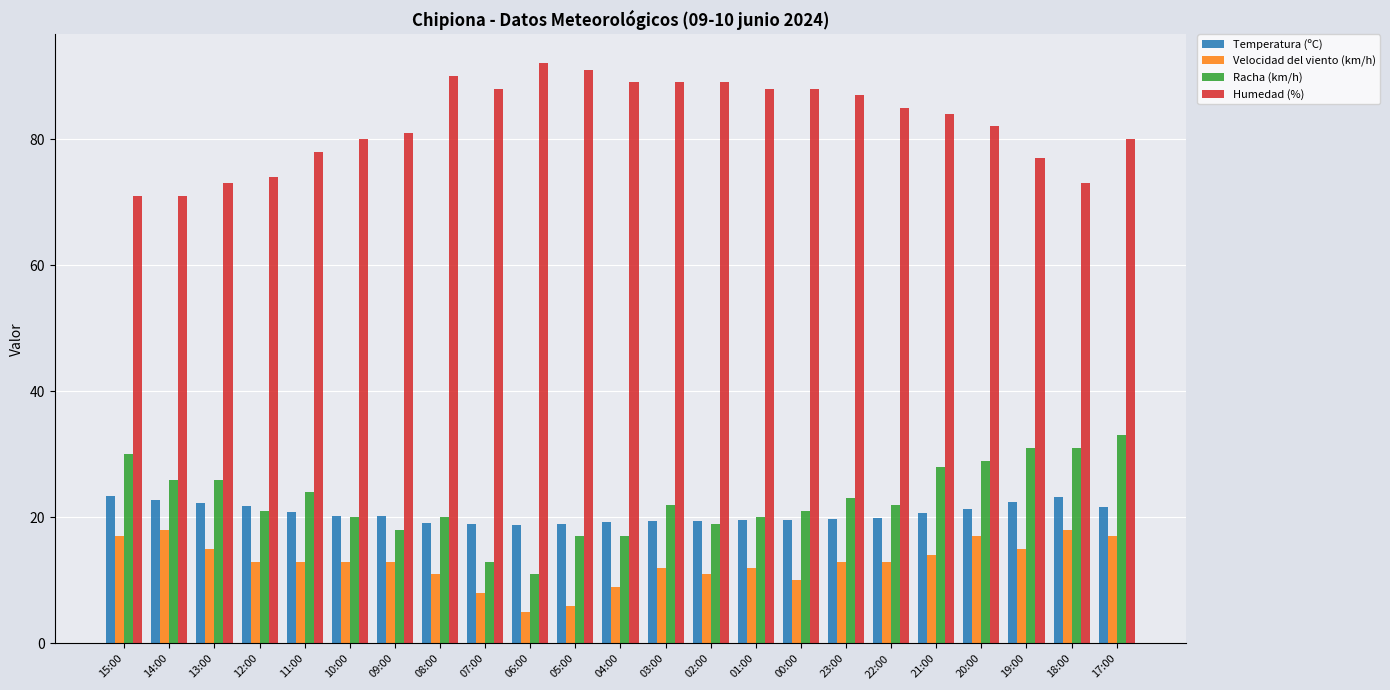

What is the lowest value of the Humedad (%) series?

71.0